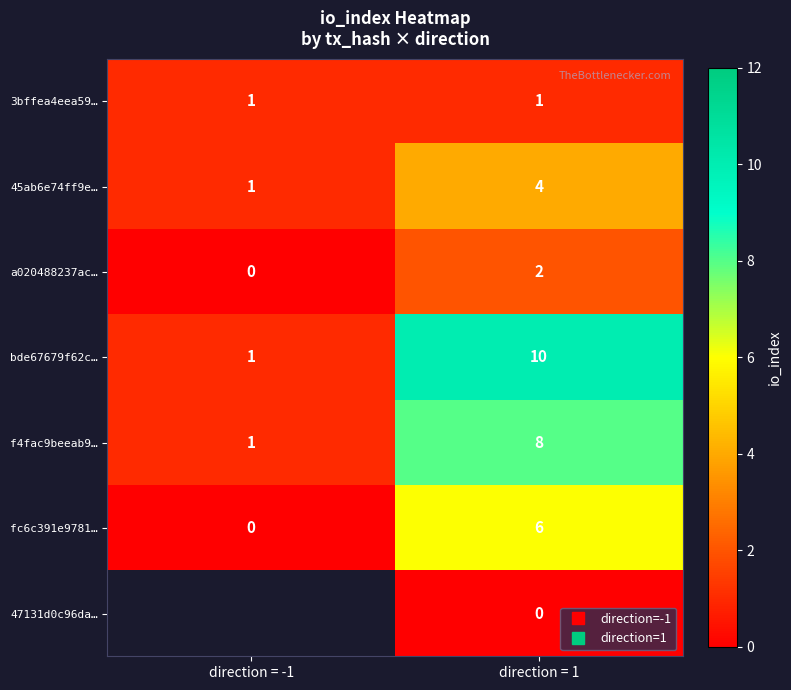

What value does the a020488237ac… series have at direction = 1?

2.0